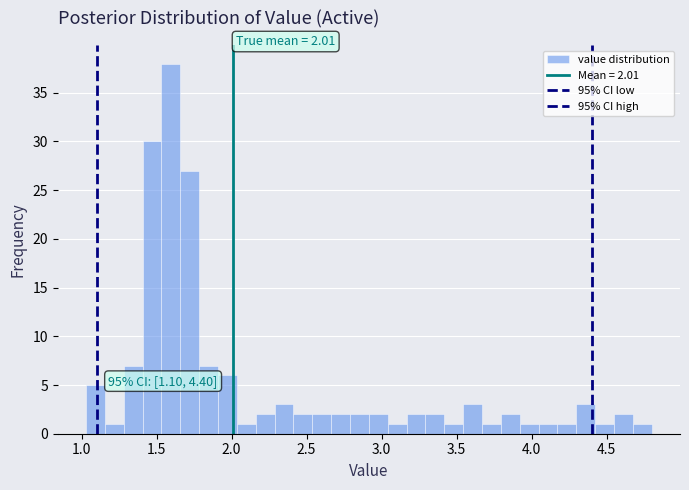

Read against the x-axis, roughly where is the centre of the tallest bar?

1.60